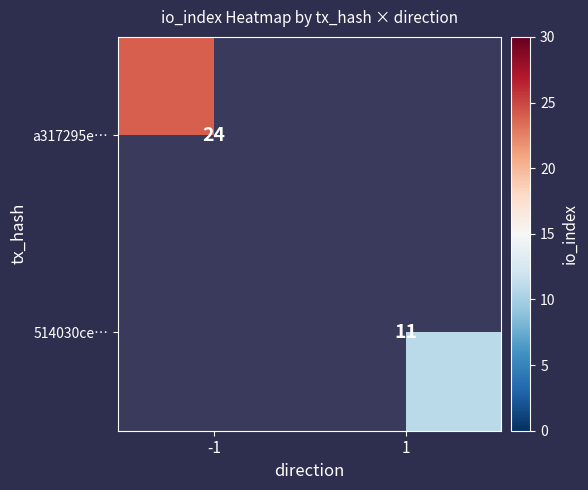

True or false: a317295e… has a value of 38 at -1.

False